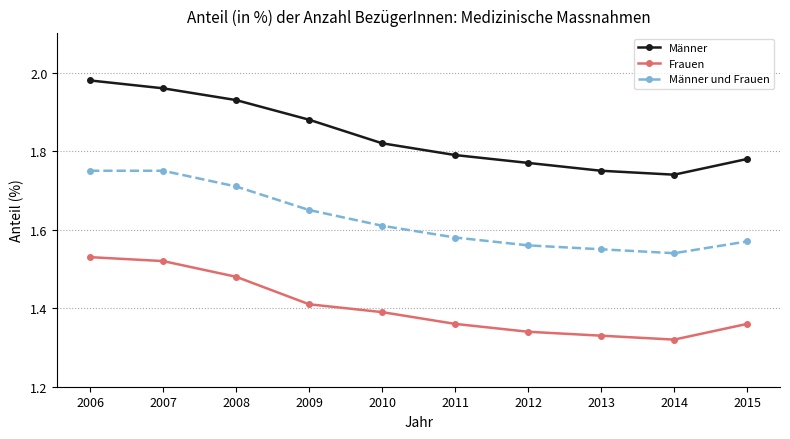

How many lines are shown in the chart?

3